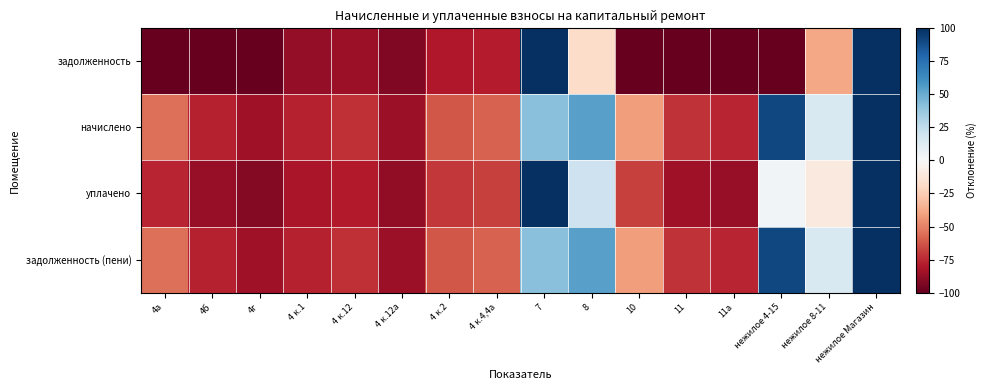

Reading left to right, list all the values displayed in this chart.

задолженность: 4а=-100.0	4б=-100.0	4г=-100.0	4 к.1=-87.6	4 к.12=-85.7	4 к.12а=-92.5	4 к.2=-80.0	4 к.4,4а=-78.4	7=930.0	8=-18.0	10=-100.0	11=-100.0	11а=-100.0	нежилое 4-15=-100.0	нежилое 8-11=-38.6	нежилое Магазин=250.9
начислено: 4а=-55.4	4б=-76.7	4г=-84.7	4 к.1=-76.7	4 к.12=-73.1	4 к.12а=-85.9	4 к.2=-62.4	4 к.4,4а=-59.3	7=41.5	8=54.5	10=-41.4	11=-72.1	11а=-75.9	нежилое 4-15=91.0	нежилое 8-11=15.6	нежилое Магазин=561.0
уплачено: 4а=-75.9	4б=-87.4	4г=-91.7	4 к.1=-81.7	4 к.12=-78.9	4 к.12а=-89.0	4 к.2=-70.5	4 к.4,4а=-68.1	7=450.9	8=21.1	10=-68.4	11=-85.0	11а=-87.0	нежилое 4-15=3.0	нежилое 8-11=-9.4	нежилое Магазин=418.1
задолженность (пени): 4а=-55.4	4б=-76.7	4г=-84.7	4 к.1=-76.7	4 к.12=-73.1	4 к.12а=-85.9	4 к.2=-62.4	4 к.4,4а=-59.3	7=41.5	8=54.5	10=-41.4	11=-72.1	11а=-75.9	нежилое 4-15=91.0	нежилое 8-11=15.6	нежилое Магазин=561.0